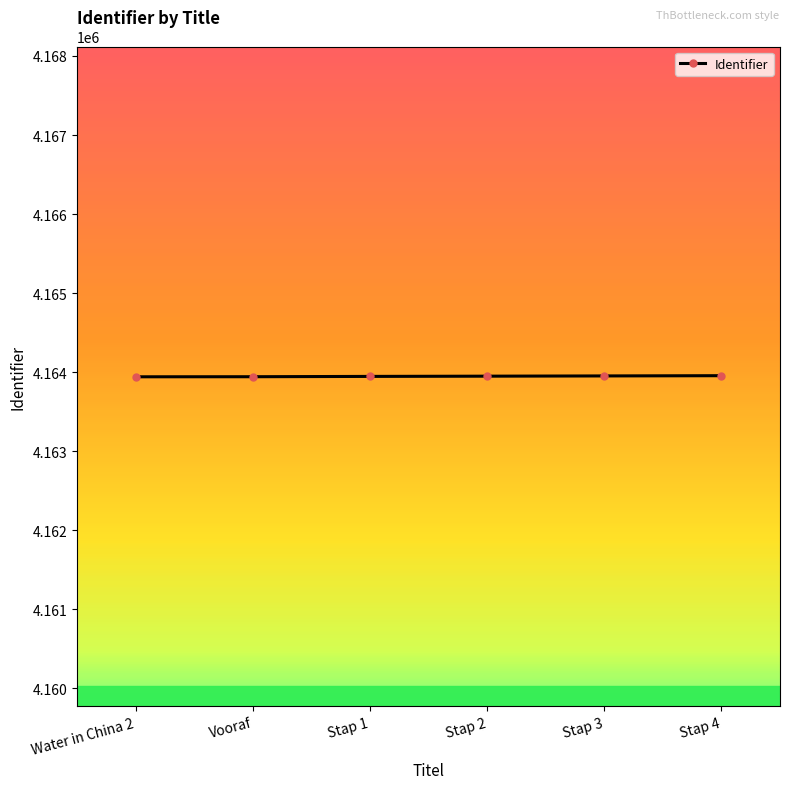

Is it true that the value at Vooraf is 4163943?

True